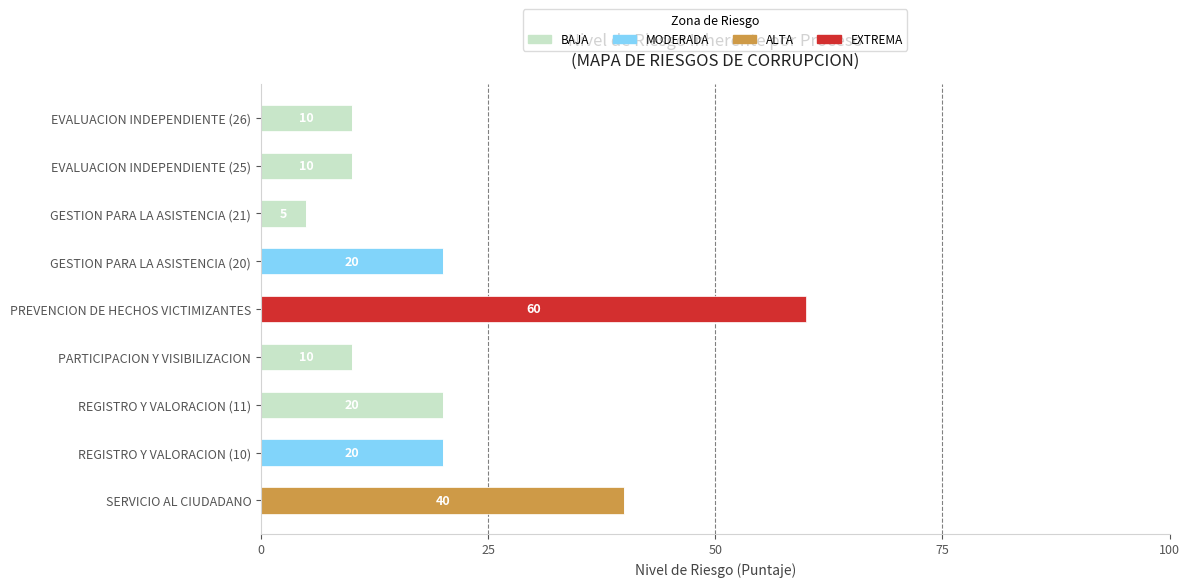

What is the maximum value for BAJA?

20